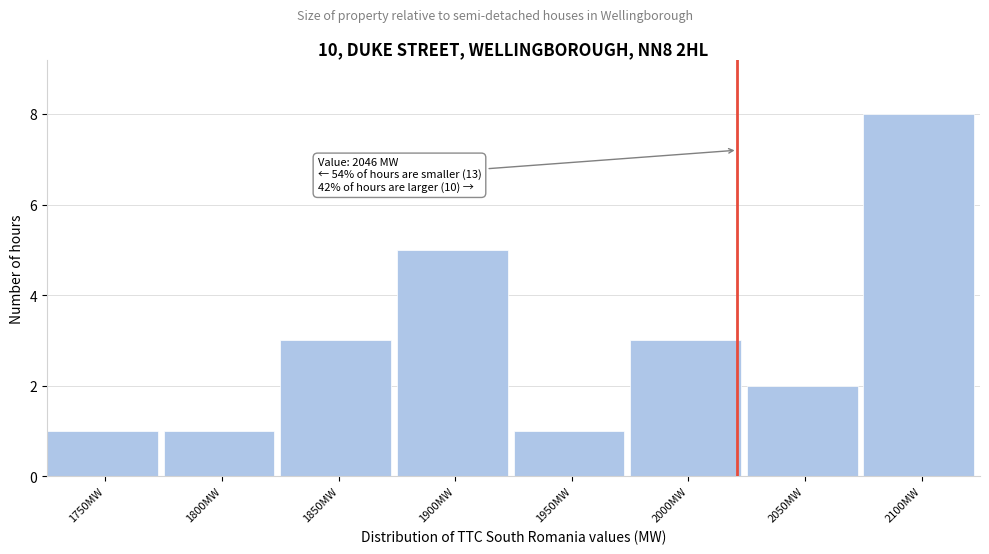

Reading left to right, extract all data points from this chart.

1750MW=1	1800MW=1	1850MW=3	1900MW=5	1950MW=1	2000MW=3	2050MW=2	2100MW=8